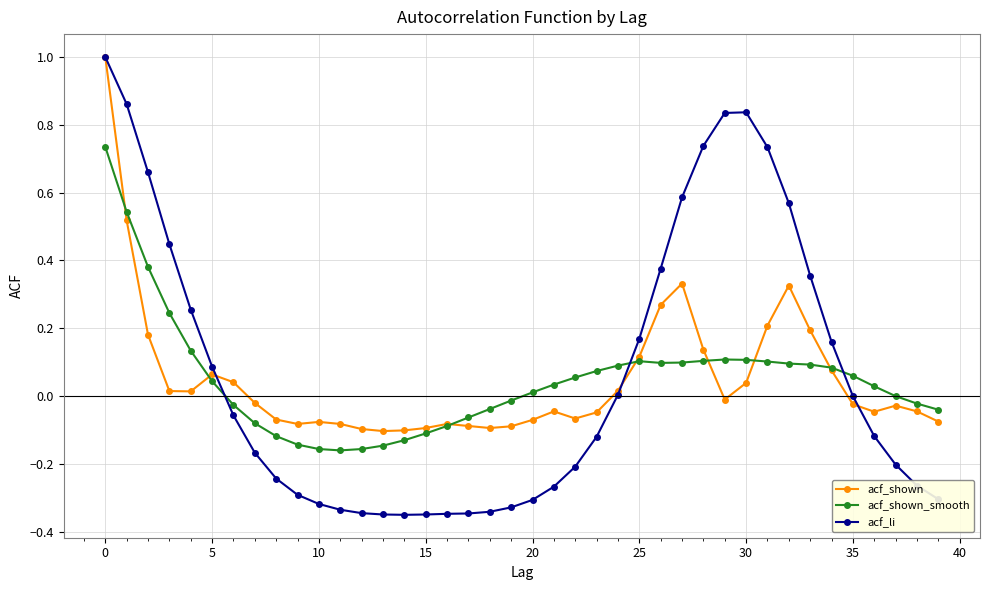

Which series ends up on top after the final intersection of acf_shown and acf_li?

acf_shown